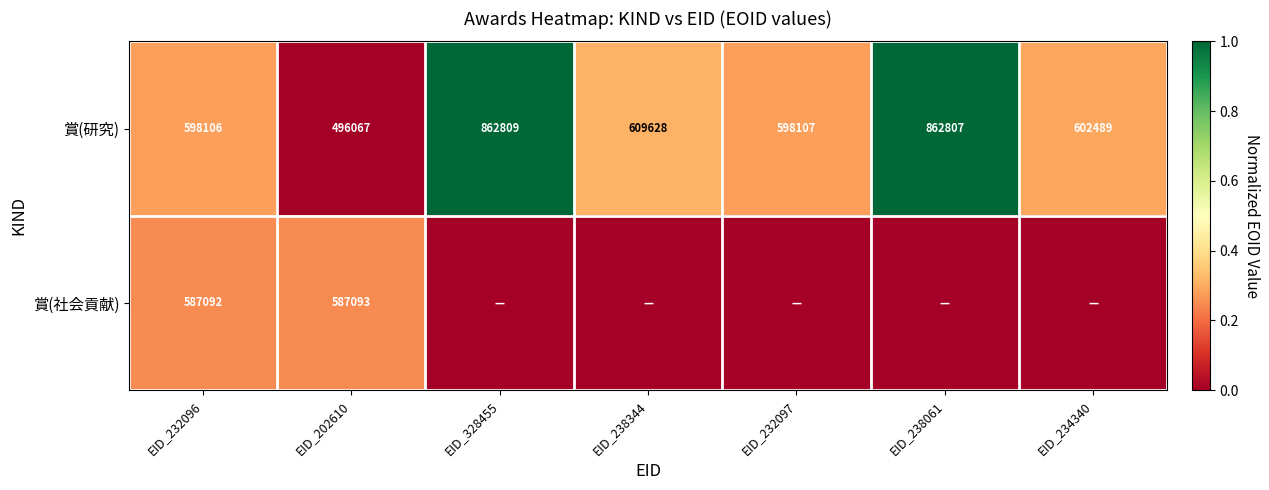

How many series are shown in this chart?

2